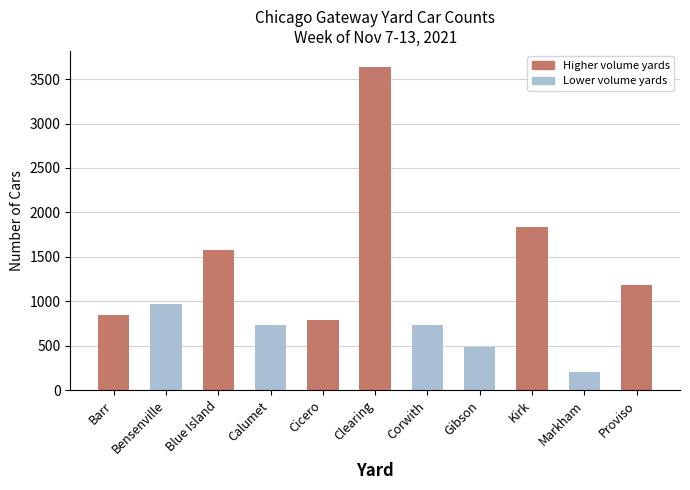

The chart shows a value of 731 at Calumet. True or false?

True